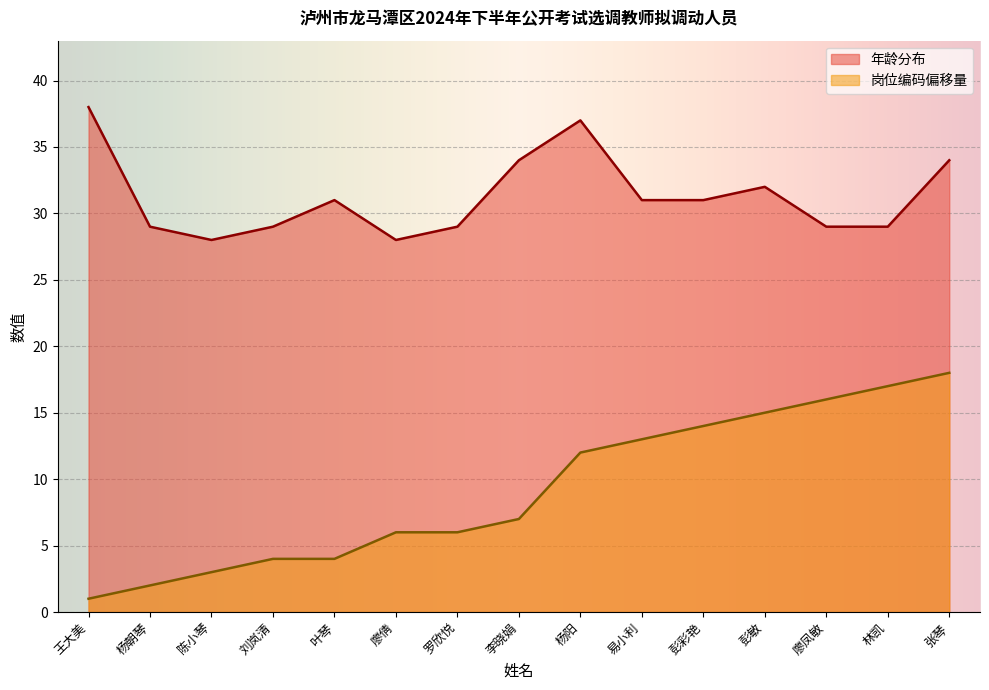

At 彭彩艳, list the series in order from largest to smallest.

年龄分布, 岗位编码偏移量